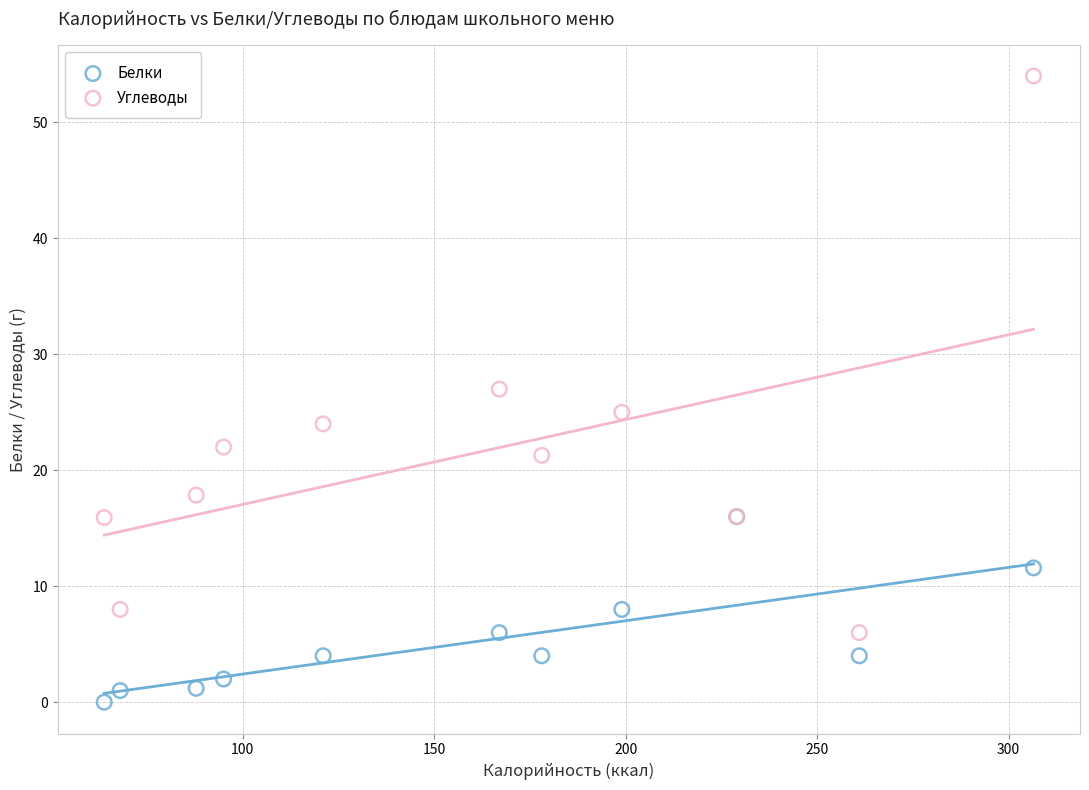

In the Углеводы series, what Y value is closest to 30?

27.0